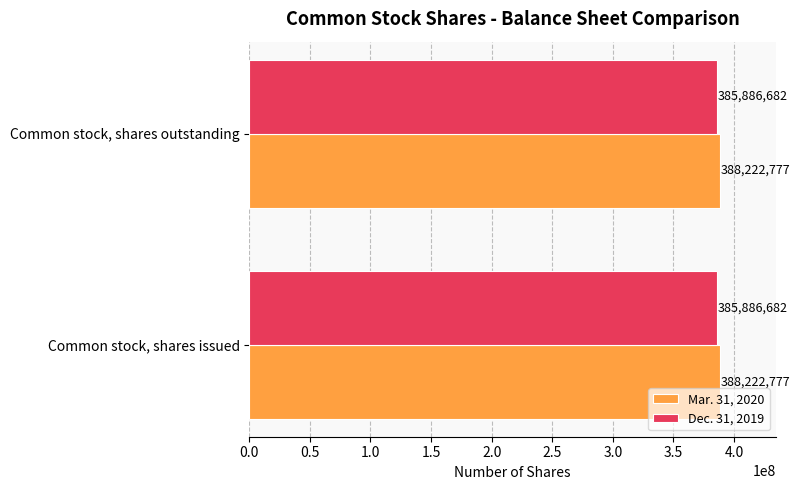

True or false: Dec. 31, 2019 has a value of 643684746 at Common stock, shares issued.

False